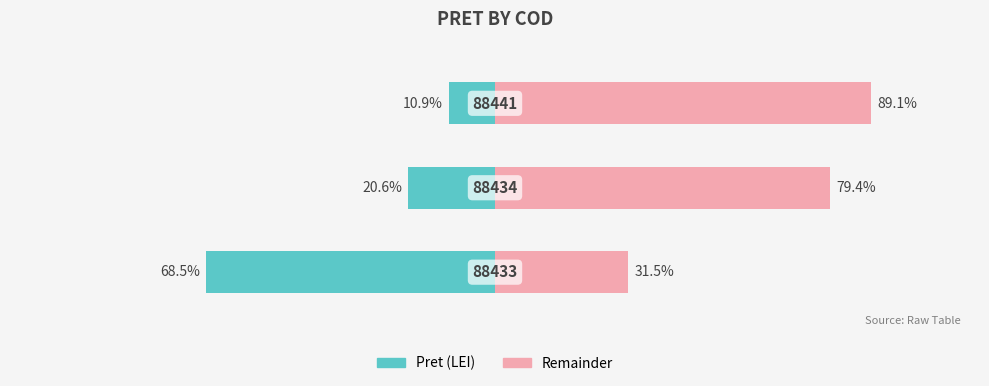

Is the value of Pret (LEI) at 2 greater than the value of Remainder at 0?

No